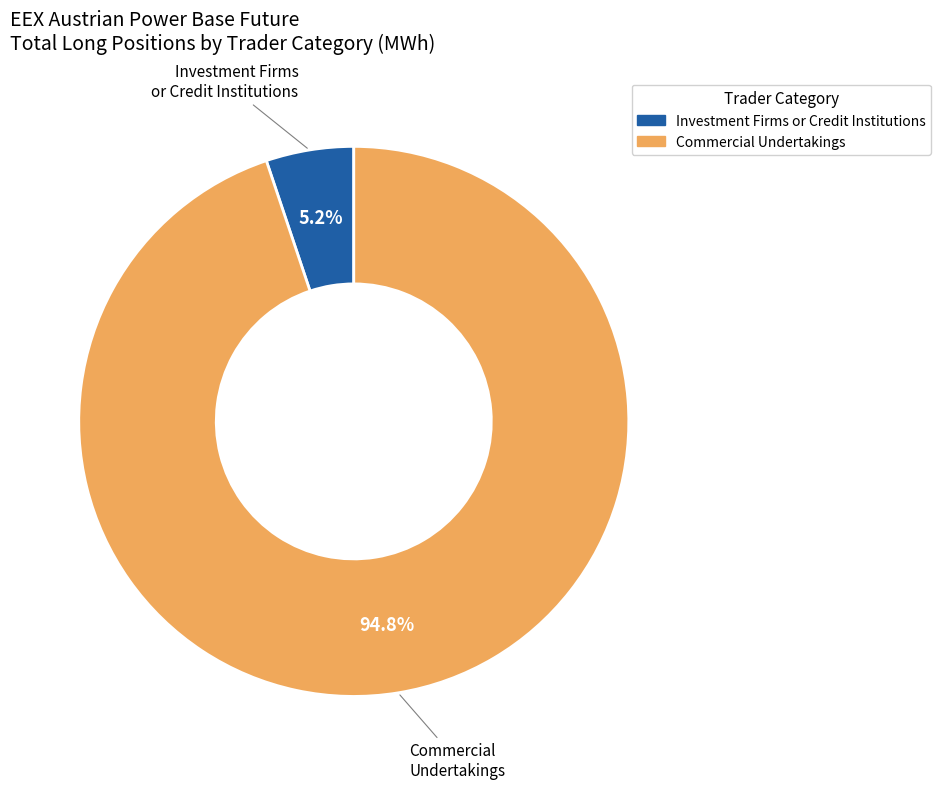

Is there any slice that represents more than half of the pie?

Yes